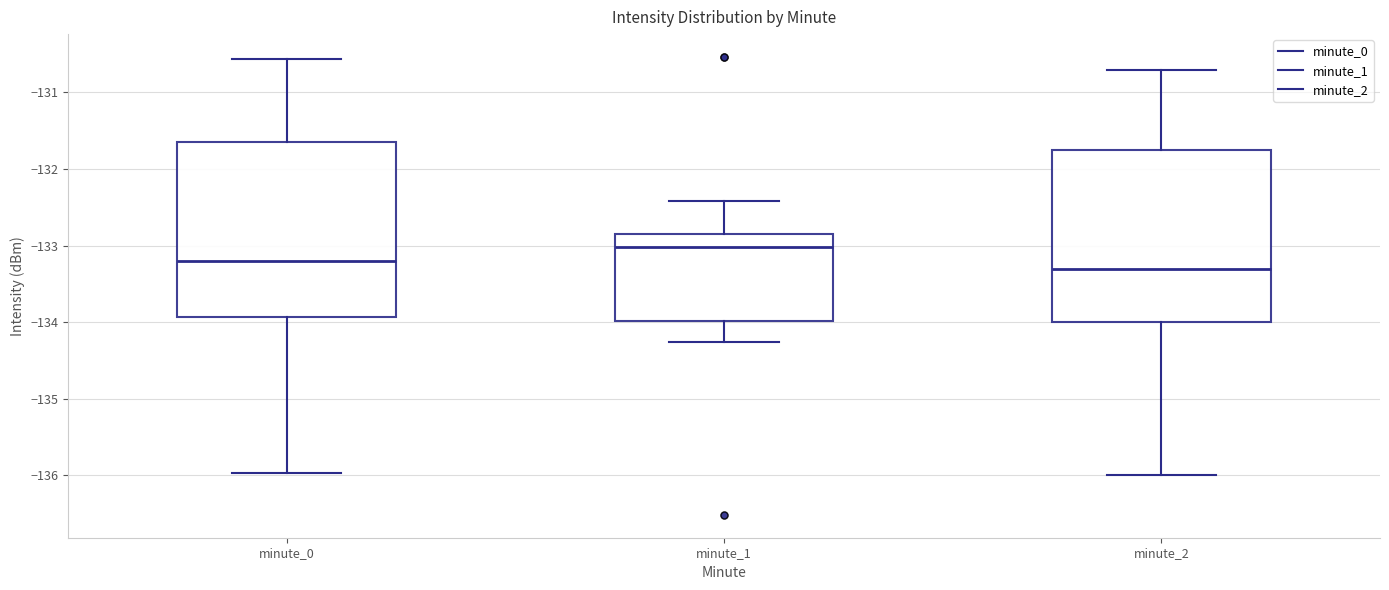

Which box has the highest median line?

minute_1